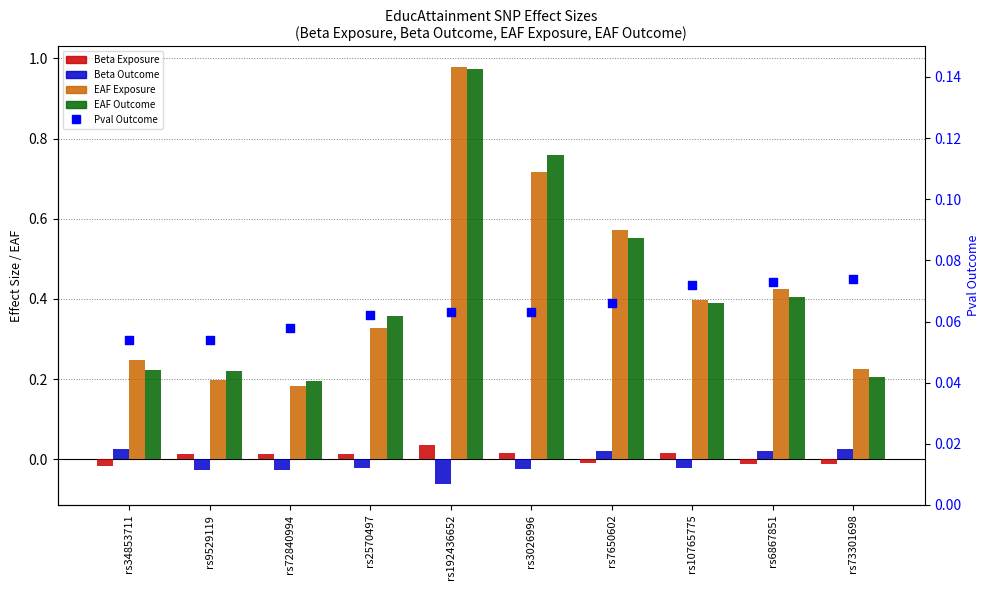

What is the total value across all series at rs2570497?

0.7